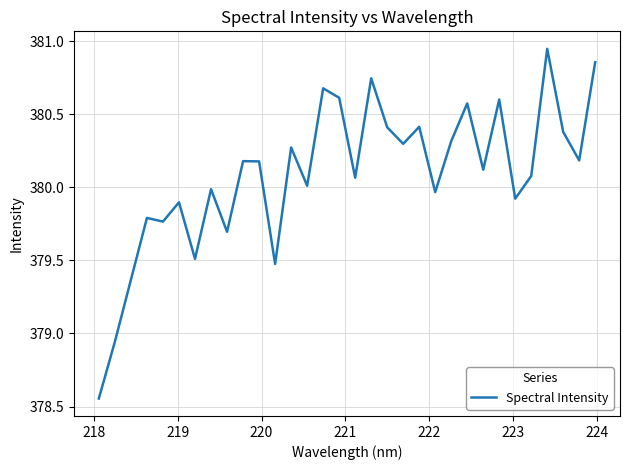

What is the difference between the maximum and minimum values?

2.4